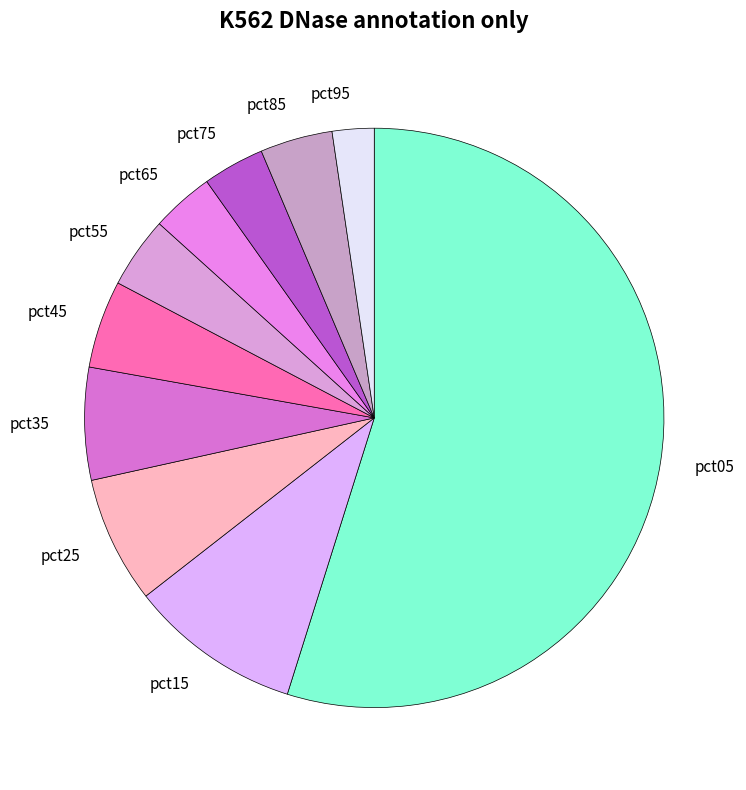

Which has a higher value, pct65 or pct35?

pct35